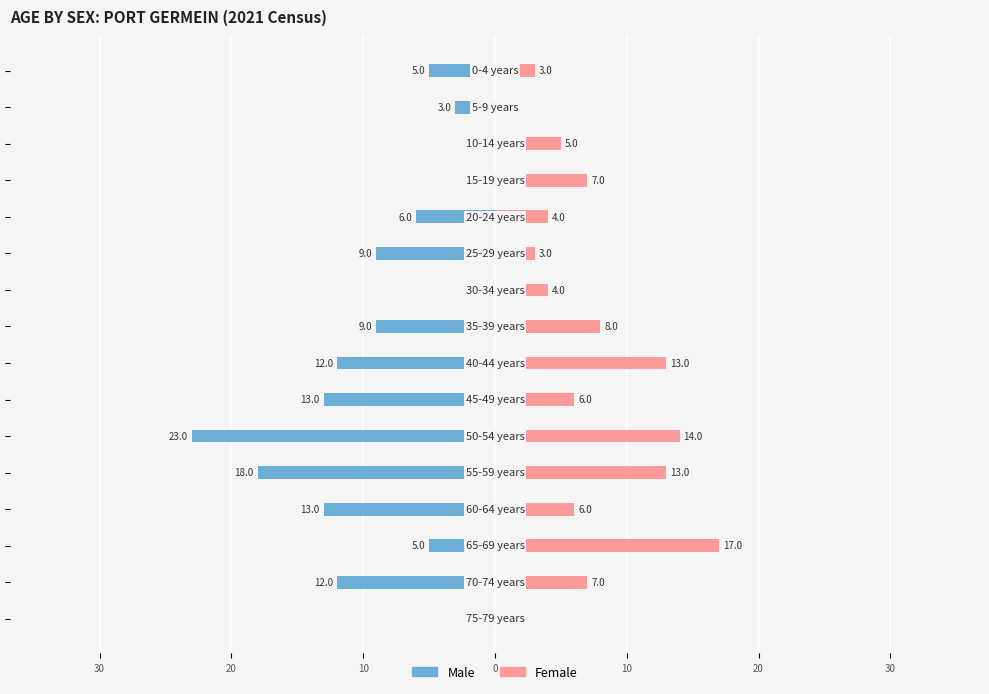

Read the Females value at 13, to the nearest 5.

15